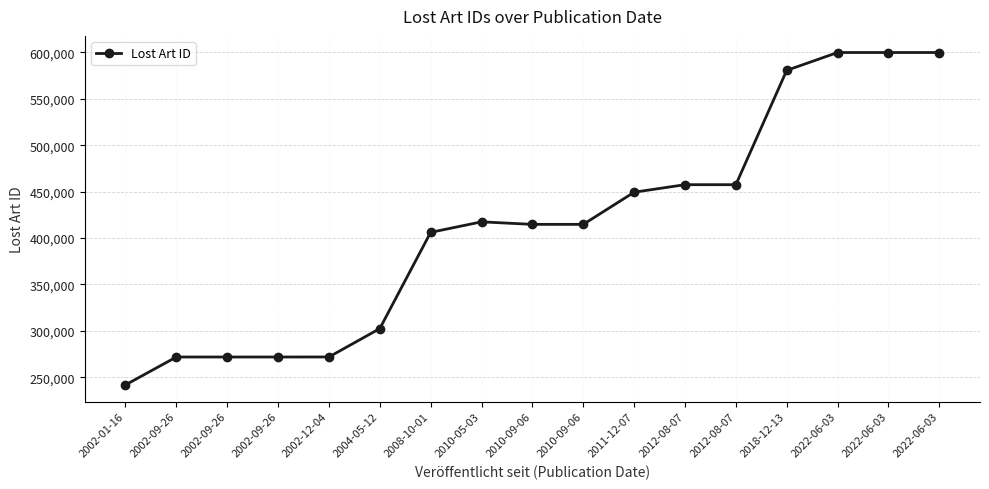

Count the number of data series in this chart.

1